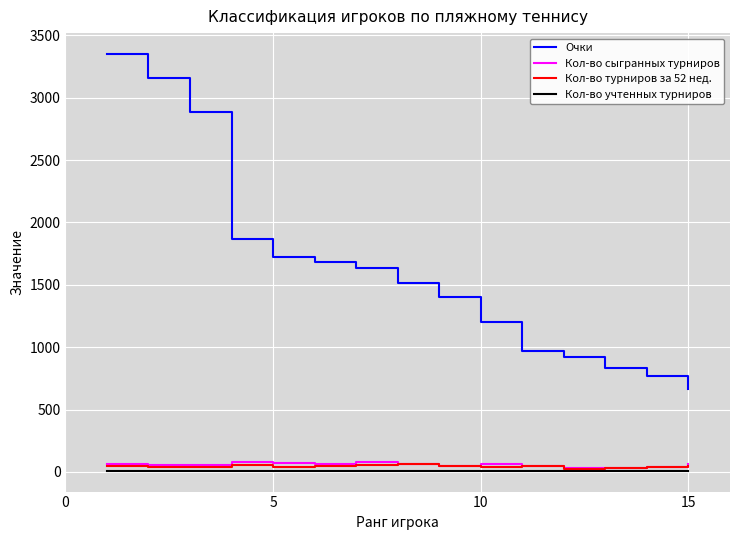

Which series has the largest total across all categories?

Очки